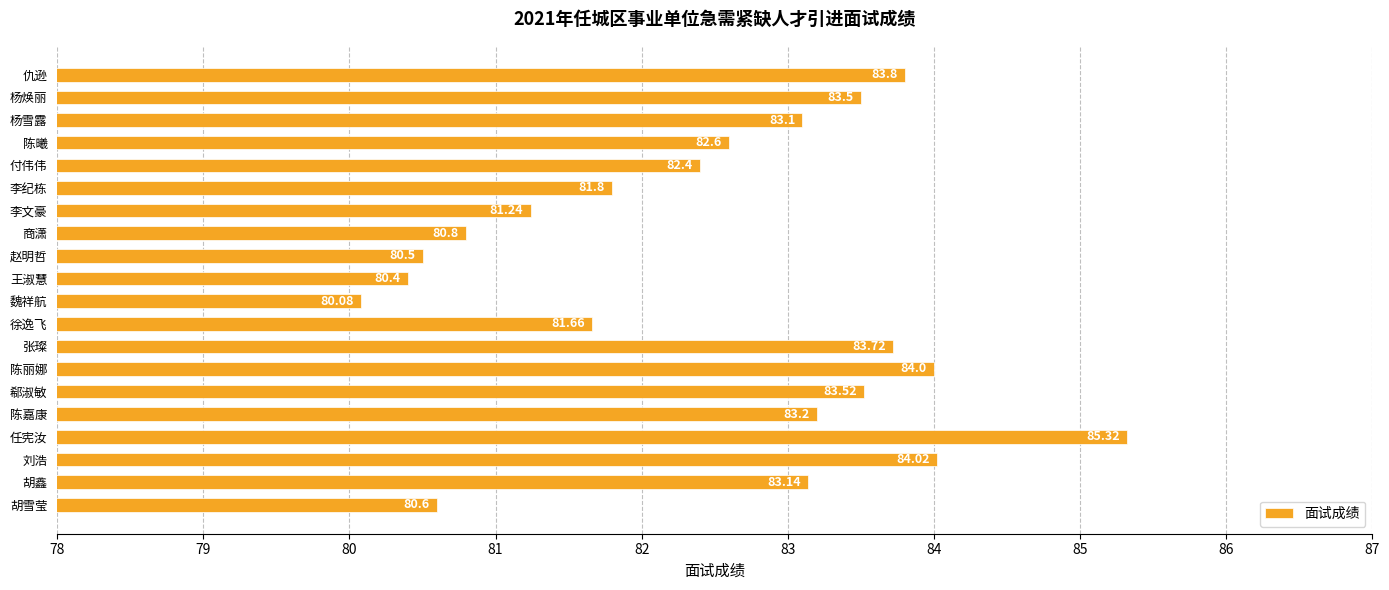

Between 陈丽娜 and 徐逸飞, which is larger?

陈丽娜